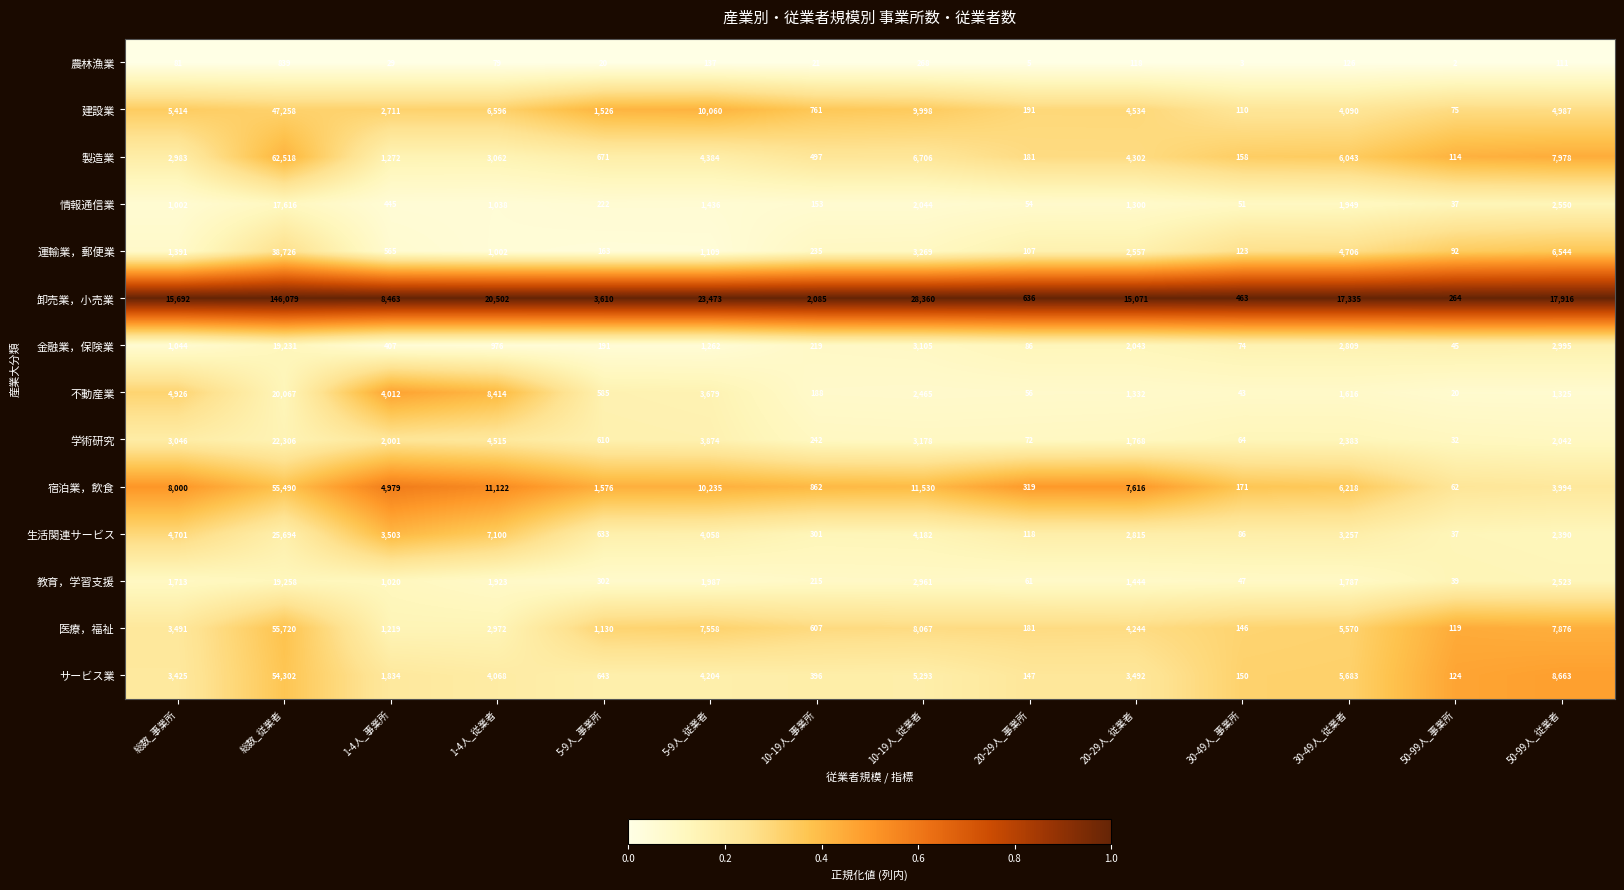

What is the total value across all series at 50-99人_事業所?

1062